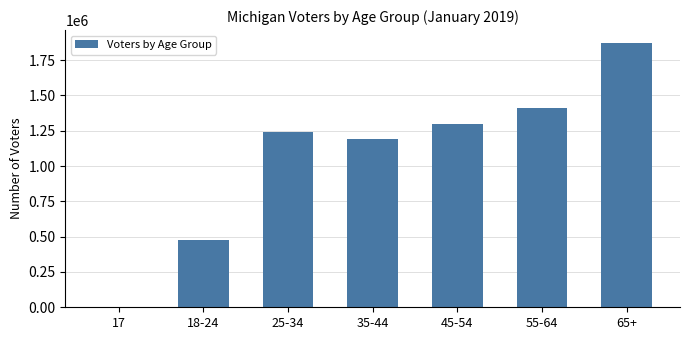

Reading left to right, what are all the values shown in this chart?

17=22	18-24=476066	25-34=1243481	35-44=1189897	45-54=1294231	55-64=1413855	65+=1868978